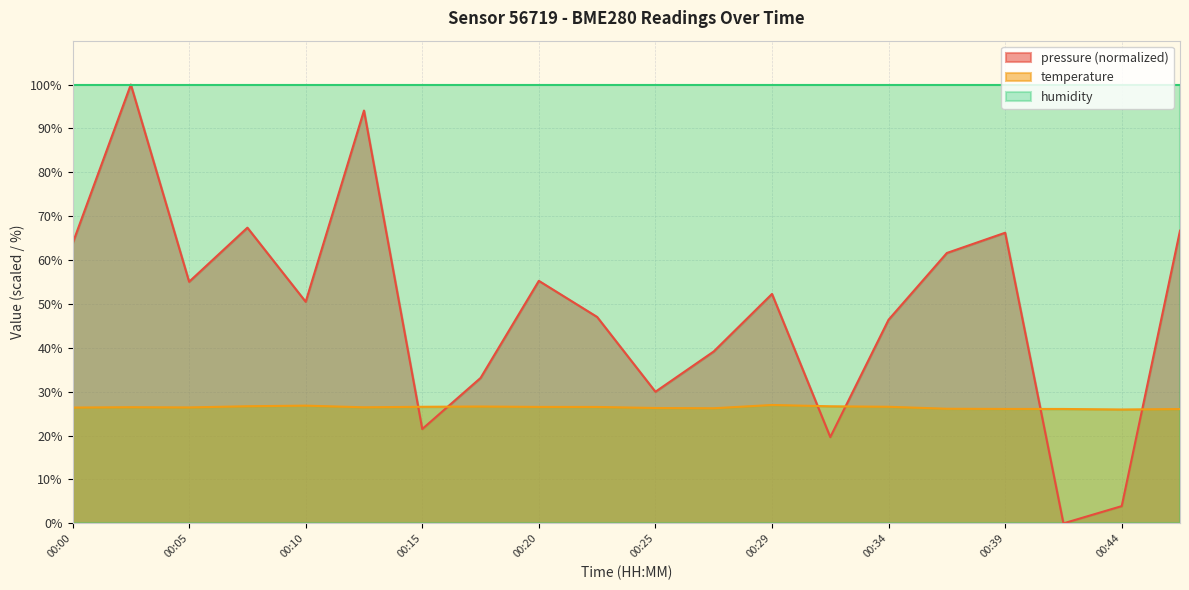

True or false: temperature and pressure intersect in this chart.

True